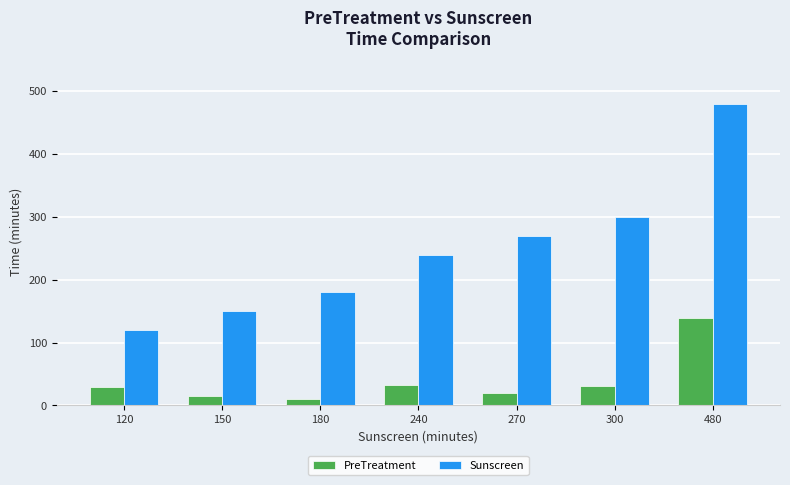

What is the maximum value shown in the chart?

480.0